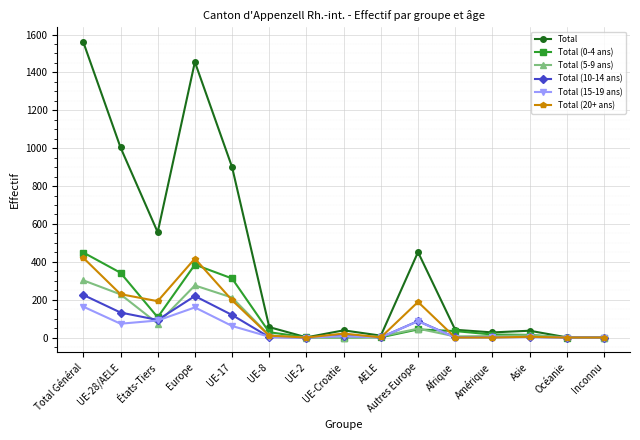

True or false: Total has a value of 205 at États-Tiers.

False